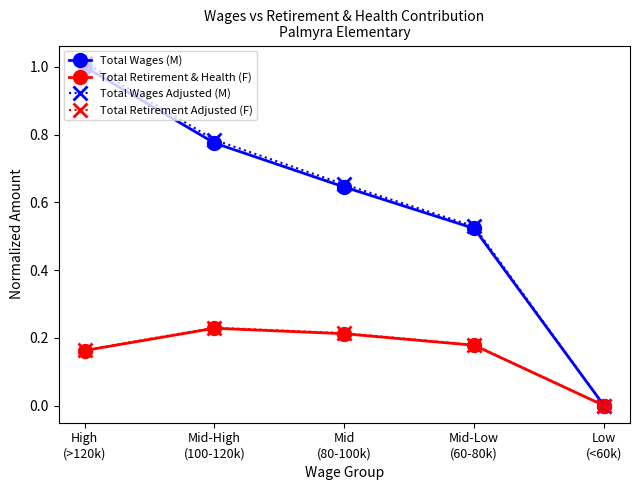

Which series has the widest spread of values?

Total Wages Adjusted (M)